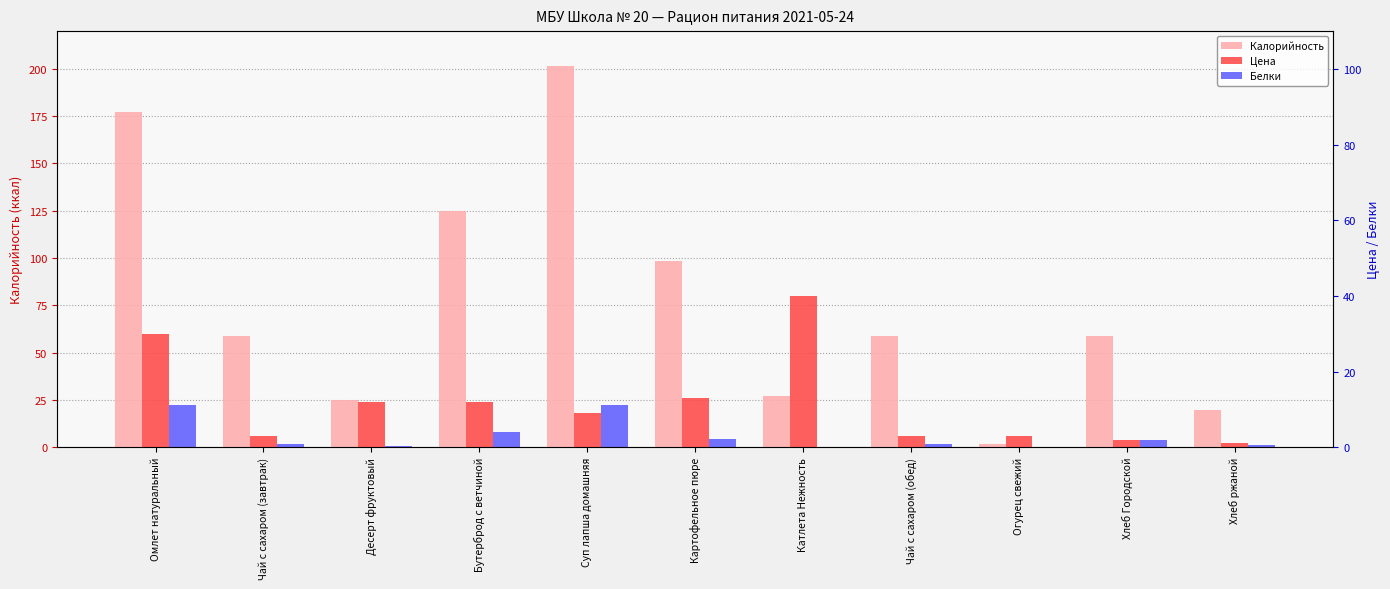

Reading right to left, list all the values displayed in this chart.

Калорийность: 19.8	59.0	1.8	58.9	27.0	98.6	201.4	124.8	25.1	58.9	177.4
Цена: 1.0	2.0	3.0	3.0	40.0	13.0	9.0	12.0	12.0	3.0	30.0
Белки: 0.7	2.0	0.1	0.8	0.0	2.2	11.2	4.0	0.2	0.8	11.1